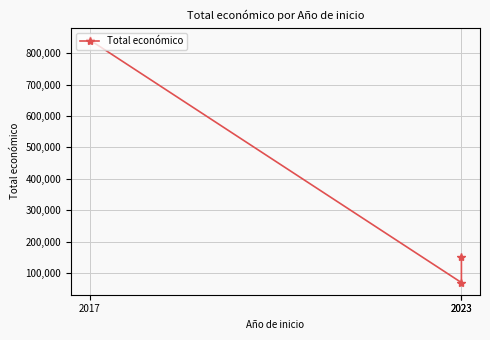

Where does the data first go above 150000?

2017